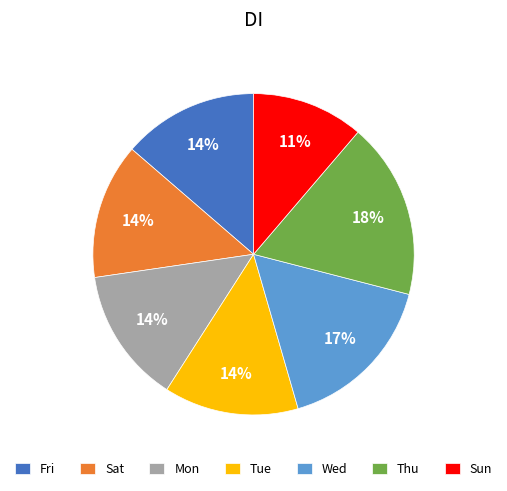

Is the sum of Thu and Tue greater than half?

No